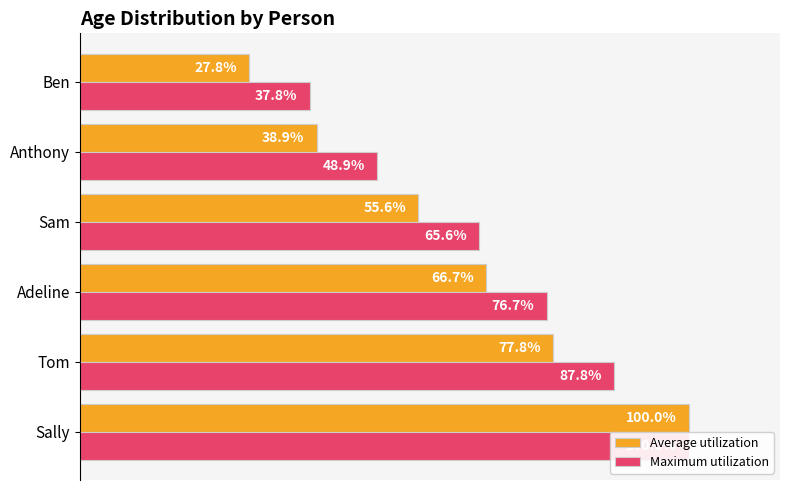

Rank the series at Sally from lowest to highest value.

Average utilization, Maximum utilization